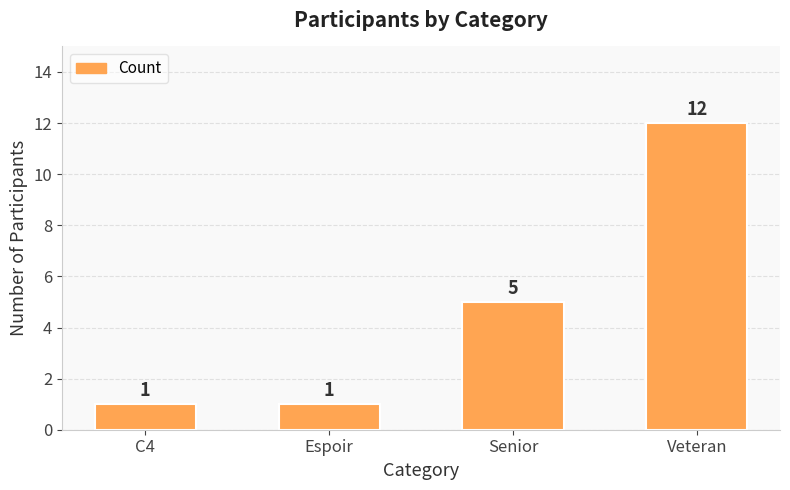

Are the bars grouped side by side (vs. stacked)?

No